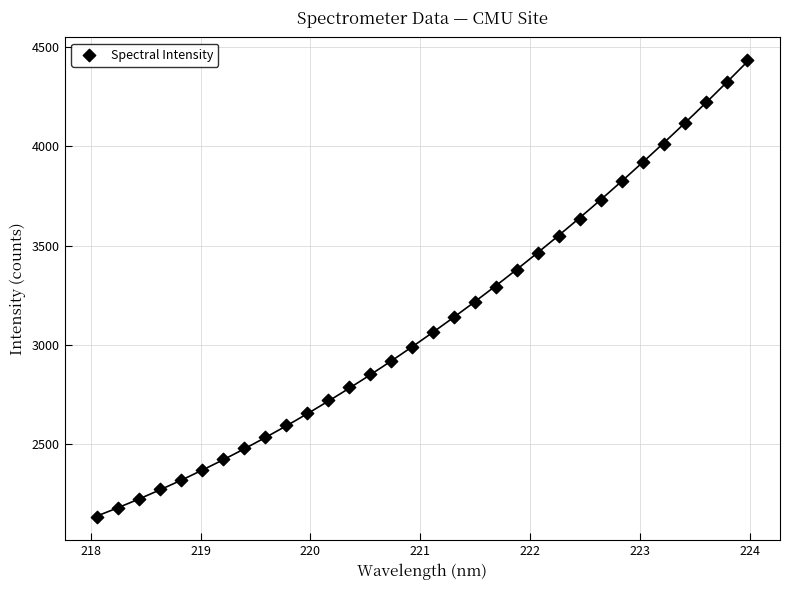

What is the range of Y values (max minus min)?

2298.1